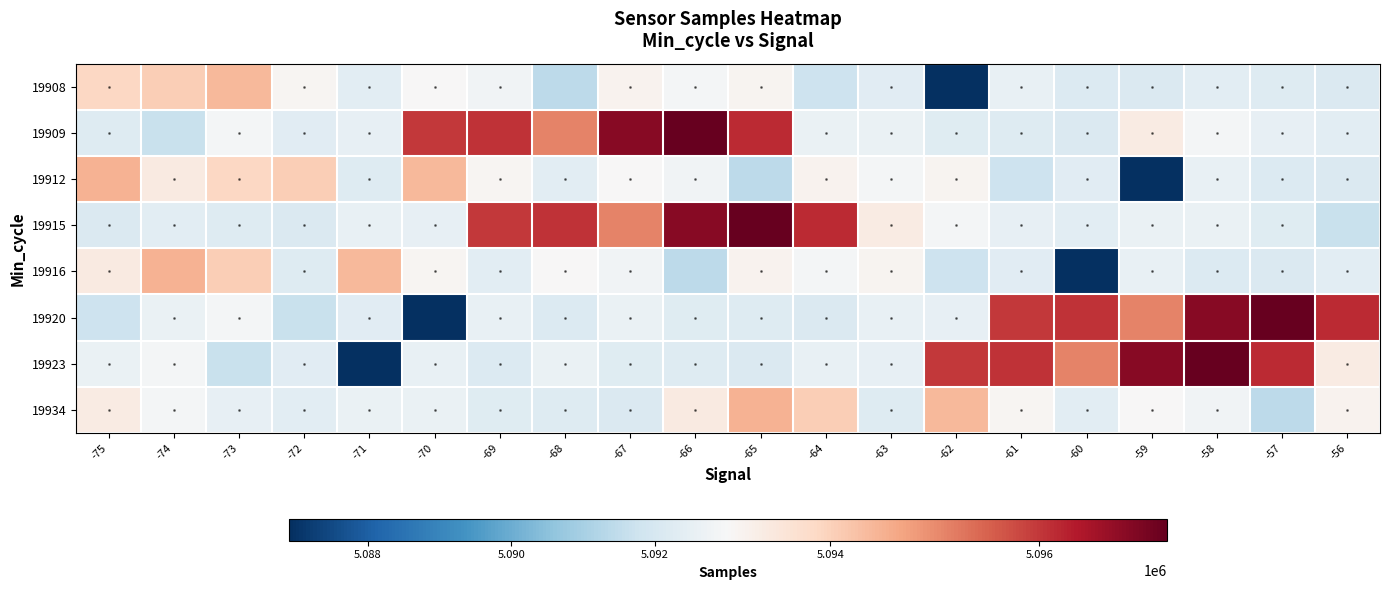

At how many categories does at least one series exceed 5092390?

20